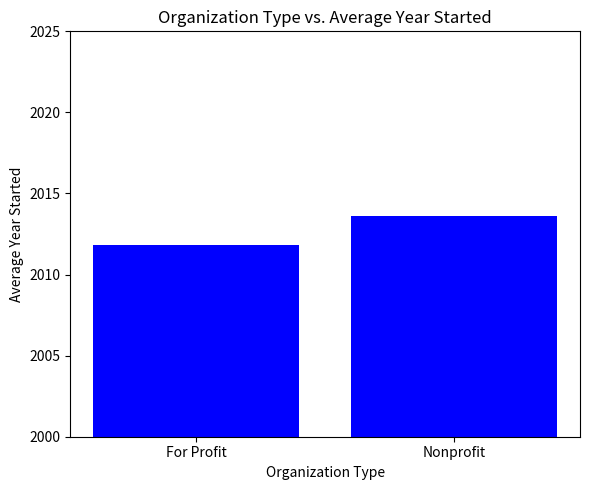

What is the label of the 1st bar from the right?

Nonprofit